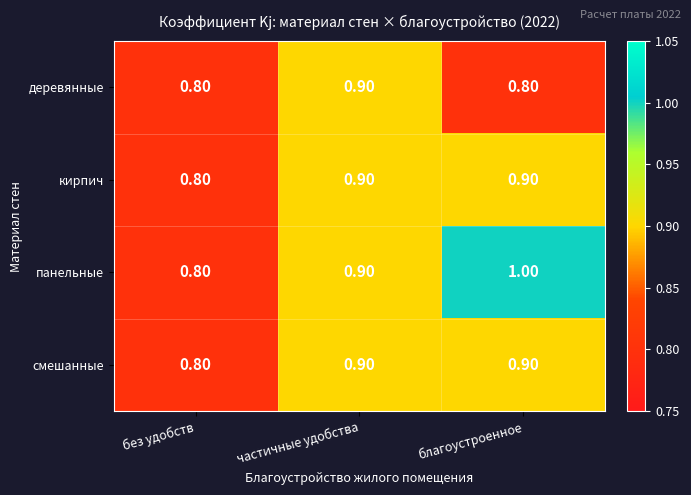

What is the sum of the панельные values at частичные удобства and благоустроенное?

1.9